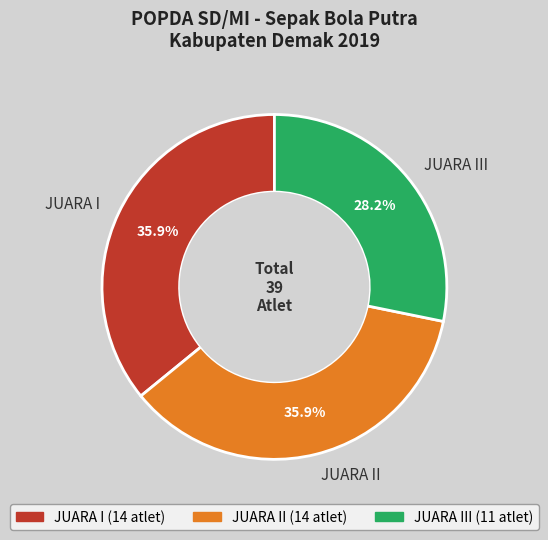

Is there any slice that represents more than half of the pie?

No